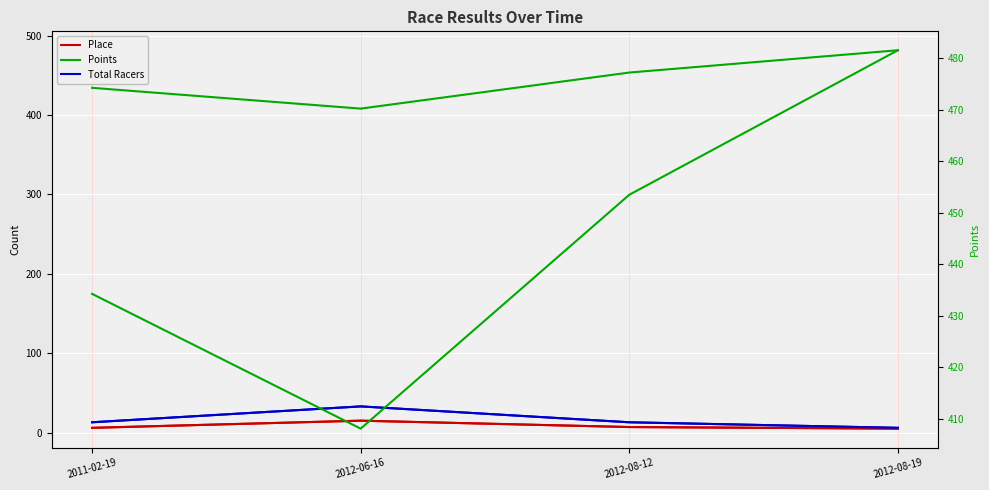

What is the value of the Points point at the 1st from the left?

434.2